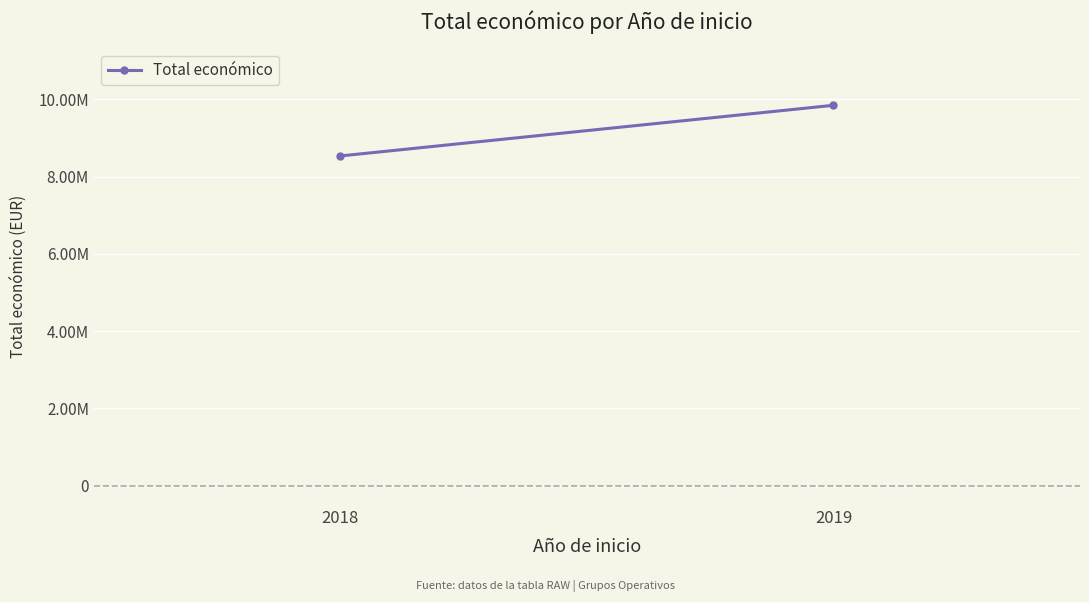

The chart shows a value of 9847932 at 2019. True or false?

True